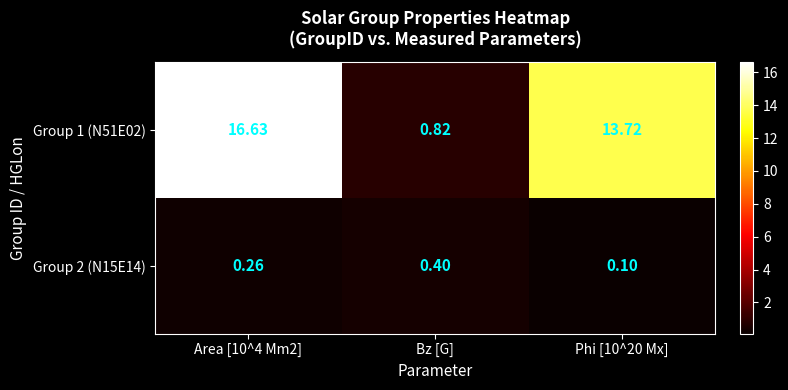

At which label does Group 2 (N15E14) reach its peak?

Bz [G]